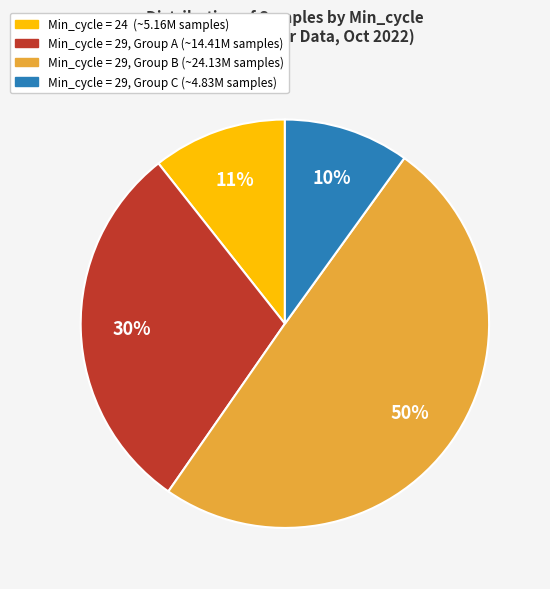

Does any single category account for the majority?

No